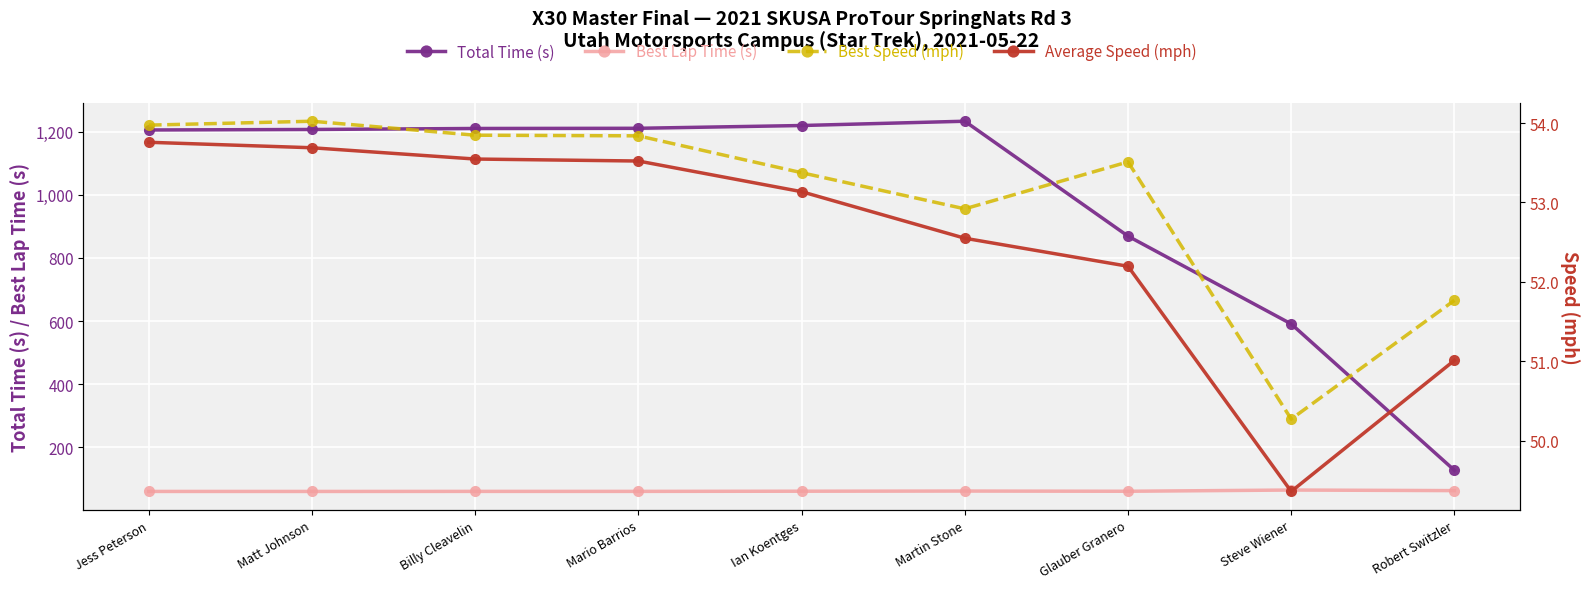

What are all the series names shown in the legend?

Total Time (s), Best Lap Time (s), Best Speed (mph), Average Speed (mph)